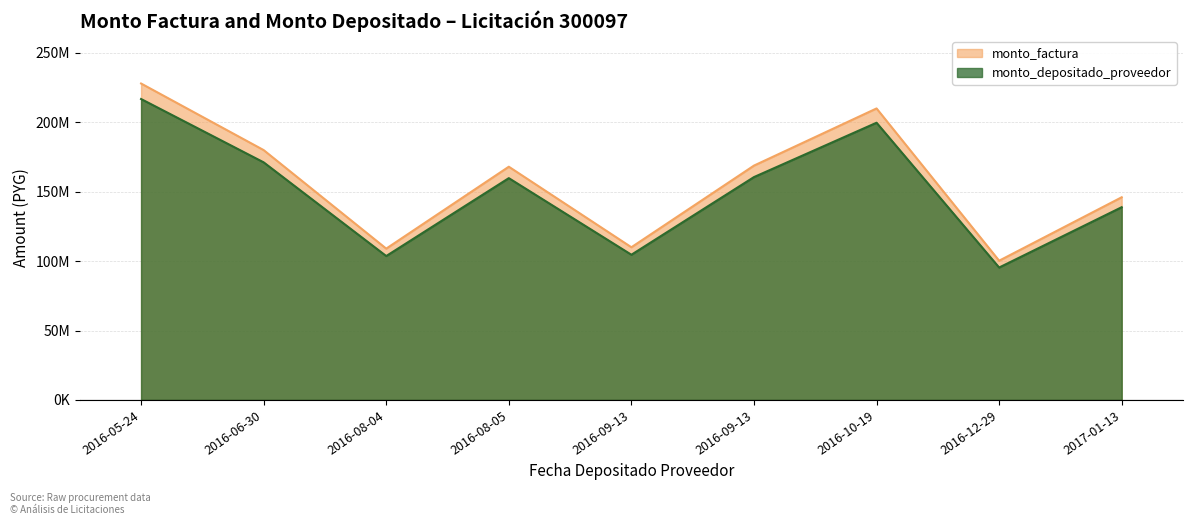

How many values in the monto_factura series exceed 168002000?

4